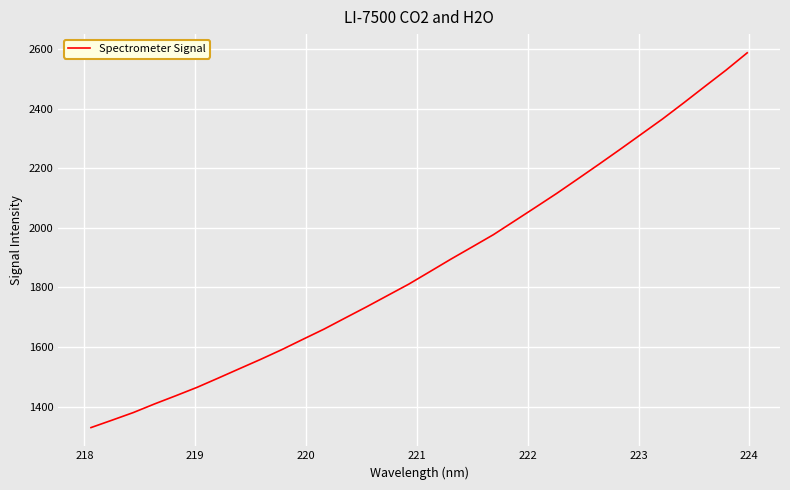

What is the difference between the maximum and minimum values?

1257.9